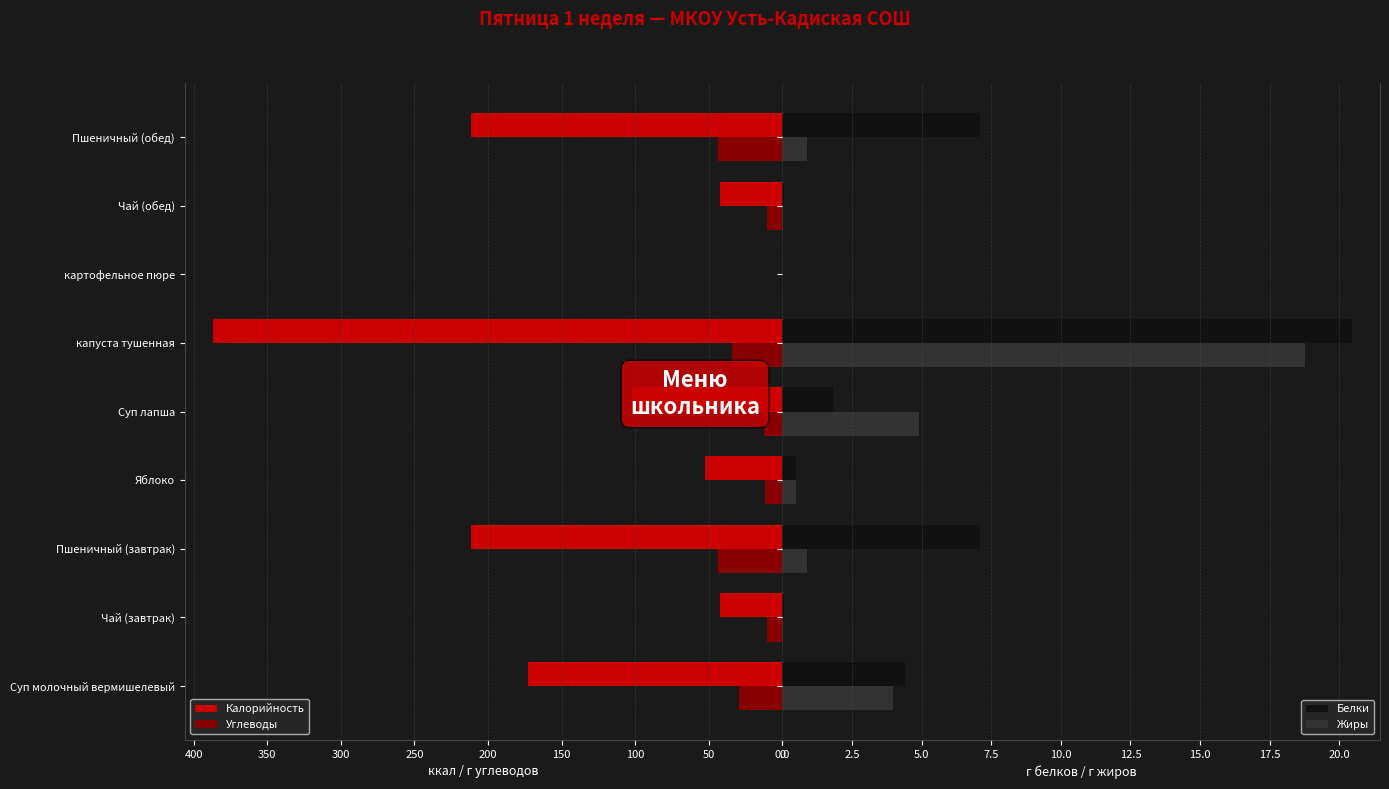

Read the Углеводы value at капуста тушенная.

34.0